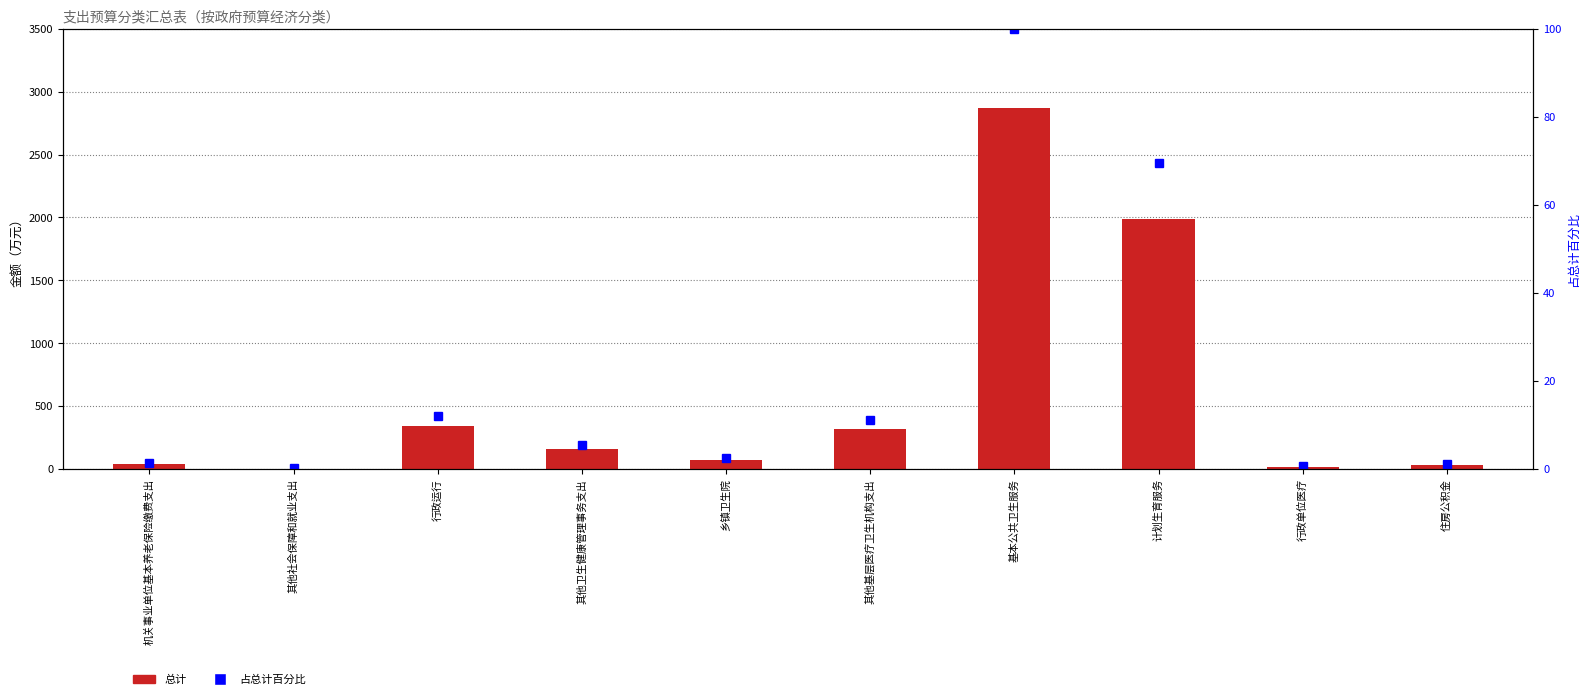

What is the difference between the maximum and second lowest values in the 总计 series?

2851.6